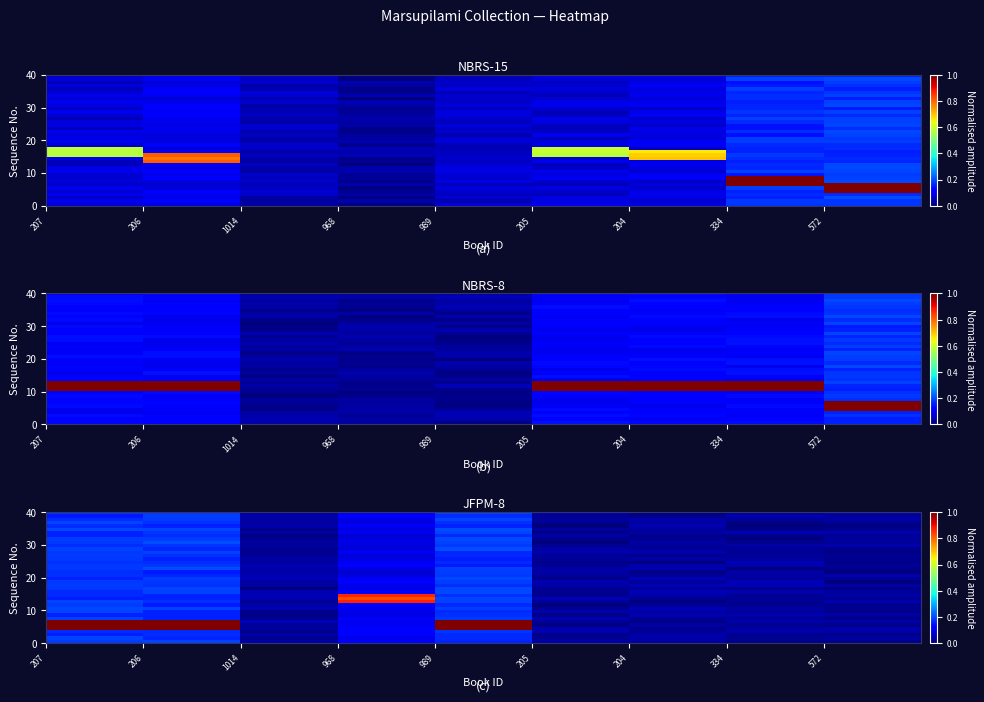

What is the total value across all series at 205?

1.0